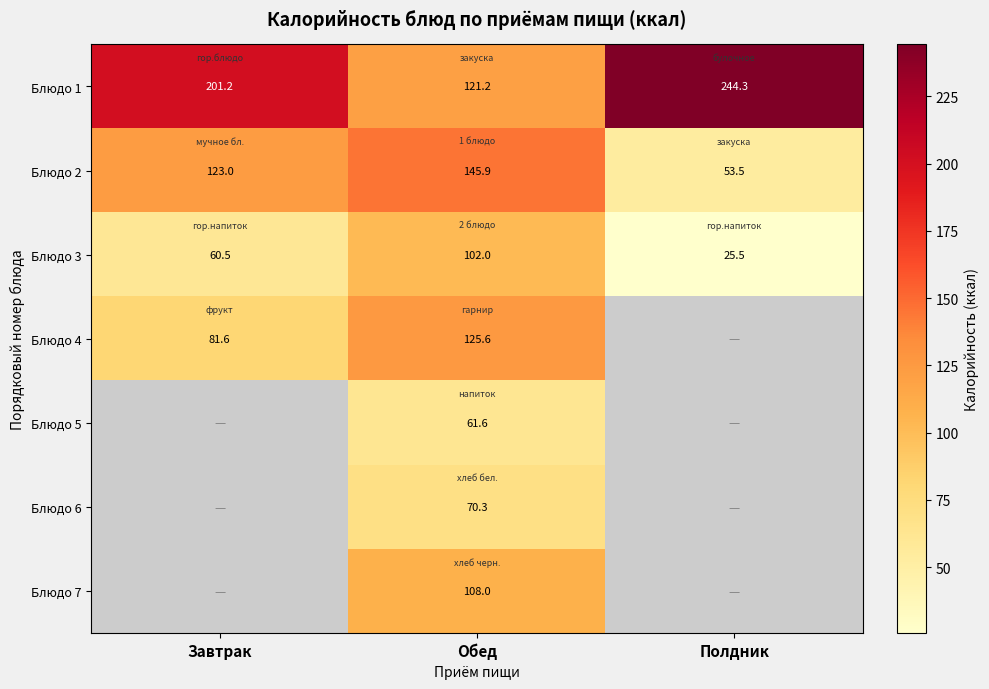

What is the maximum value shown in the chart?

244.3